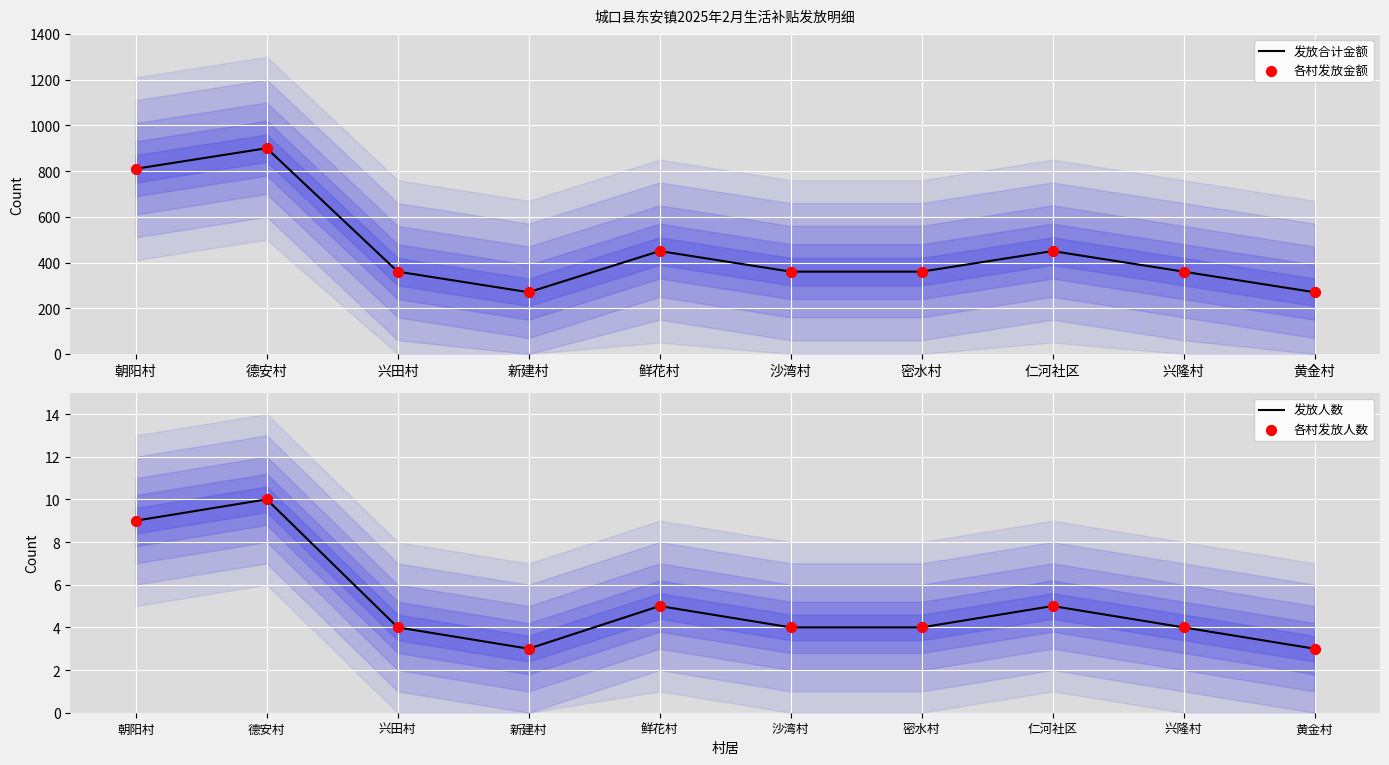

At how many categories does at least one series exceed 815?

1